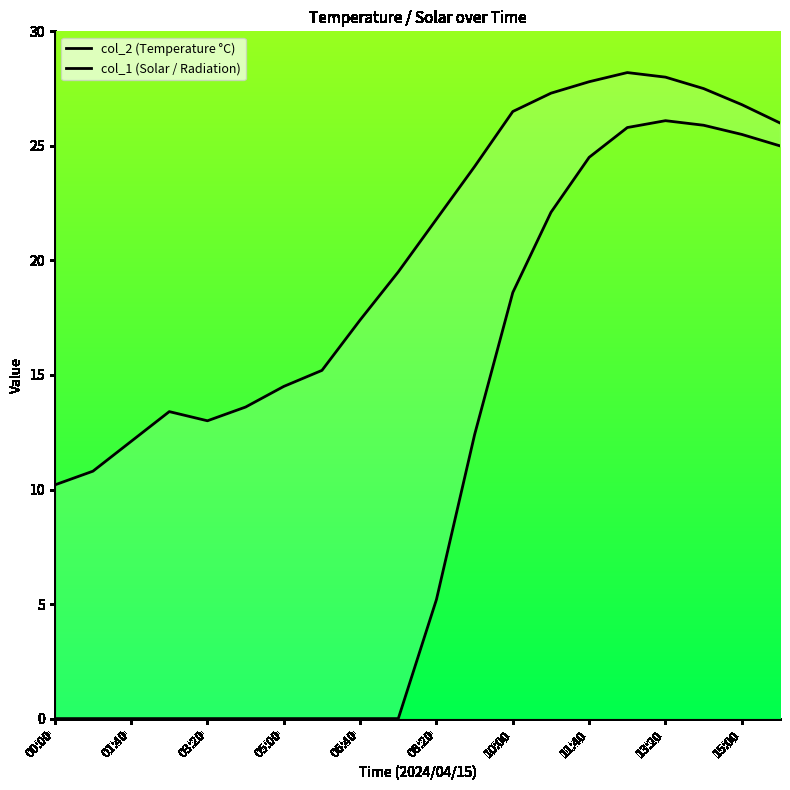

What is the difference between the second highest and second lowest values in the col_1 (Solar / Radiation) series?

25.9